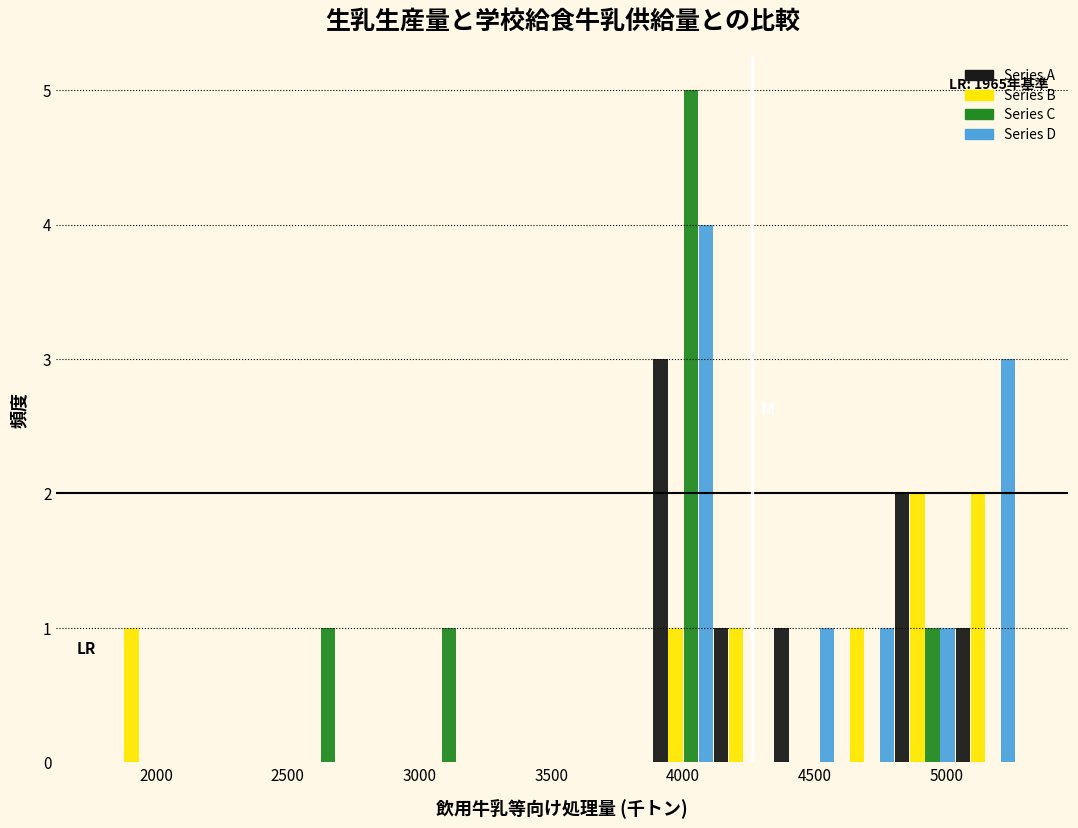

In the Series A series, which range on the x-axis has the tallest bar?

3900 to 4100